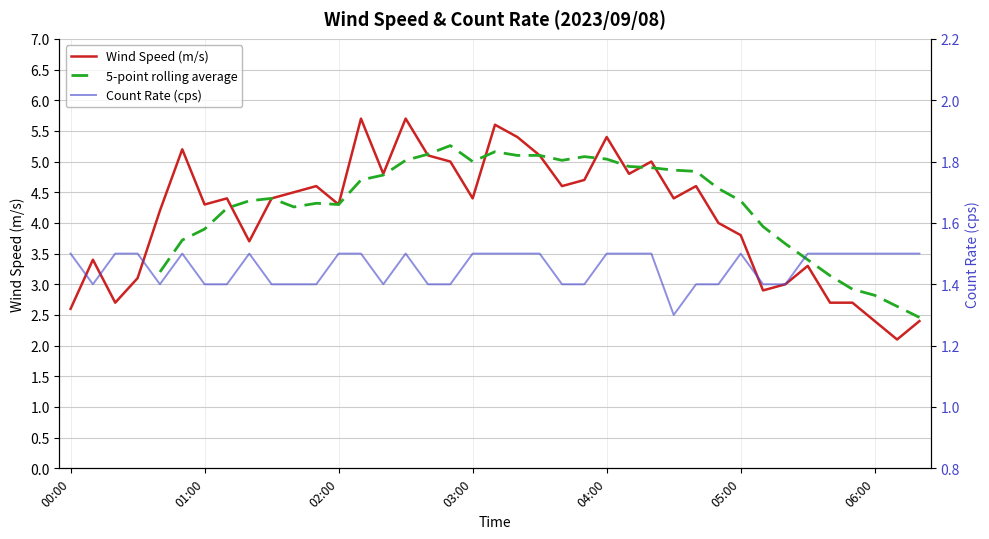

List the labels in order of Count Rate (cps) value, largest first.

00:00, 00:20, 00:30, 00:50, 01:20, 02:00, 02:10, 02:30, 03:00, 03:10, 03:20, 03:30, 04:00, 04:10, 04:20, 05:00, 05:30, 05:40, 05:50, 06:00, 06:10, 06:20, 00:10, 00:40, 01:00, 01:10, 01:30, 01:40, 01:50, 02:20, 02:40, 02:50, 03:40, 03:50, 04:40, 04:50, 05:10, 05:20, 04:30